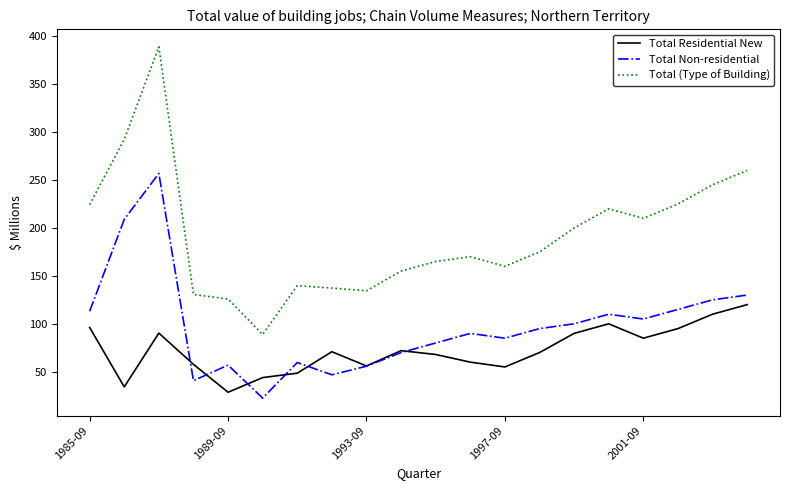

True or false: Total Non-residential and Total (Type of Building) intersect in this chart.

False